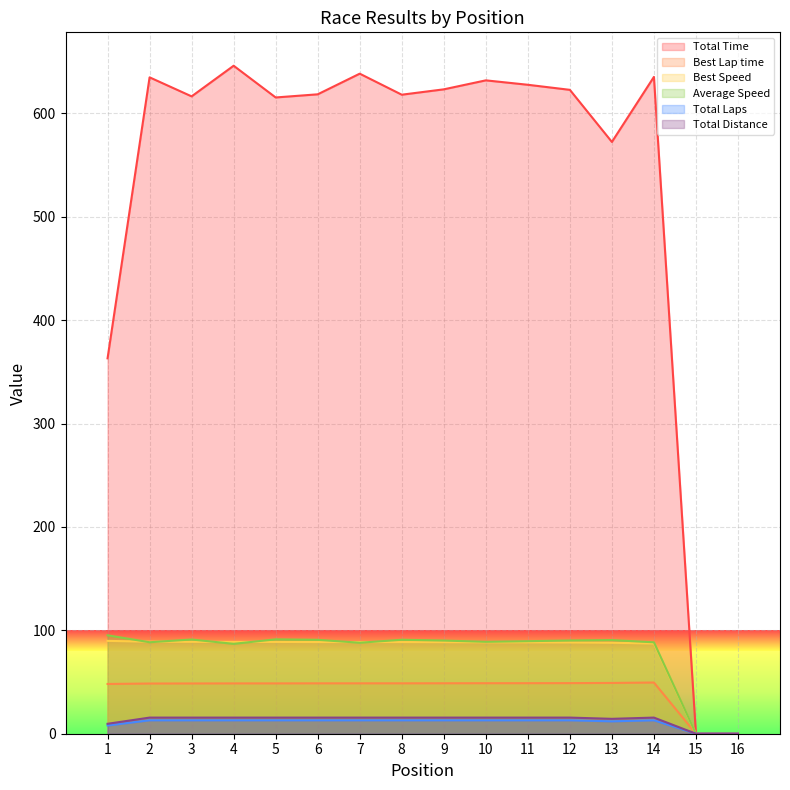

What is the spread (max minus min) of values at 14?

622.2